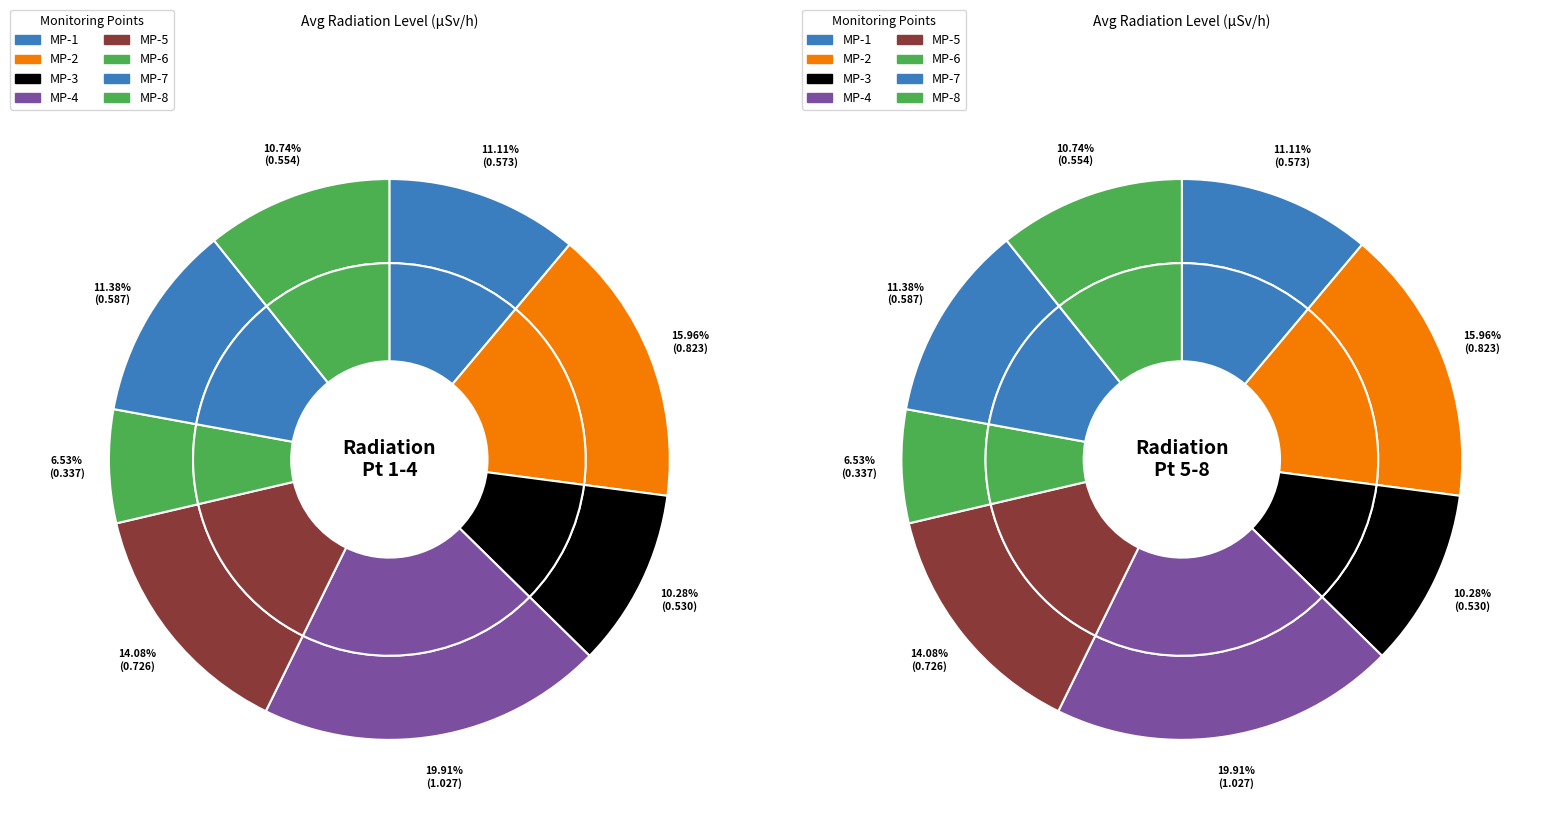

How many slices are in this pie chart?

8